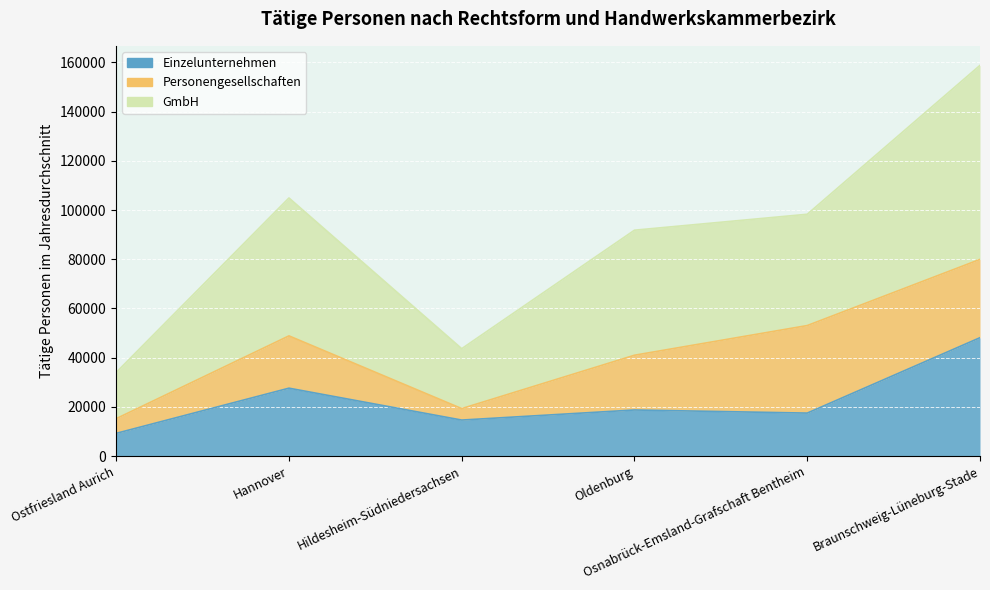

What is the difference between the second highest and minimum values in the Einzelunternehmen series?

18358